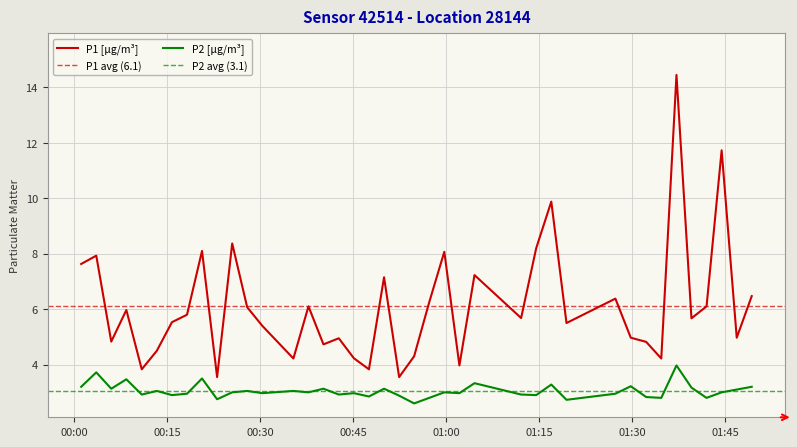

Rank the series by their average value, from lowest to highest.

P2, P1